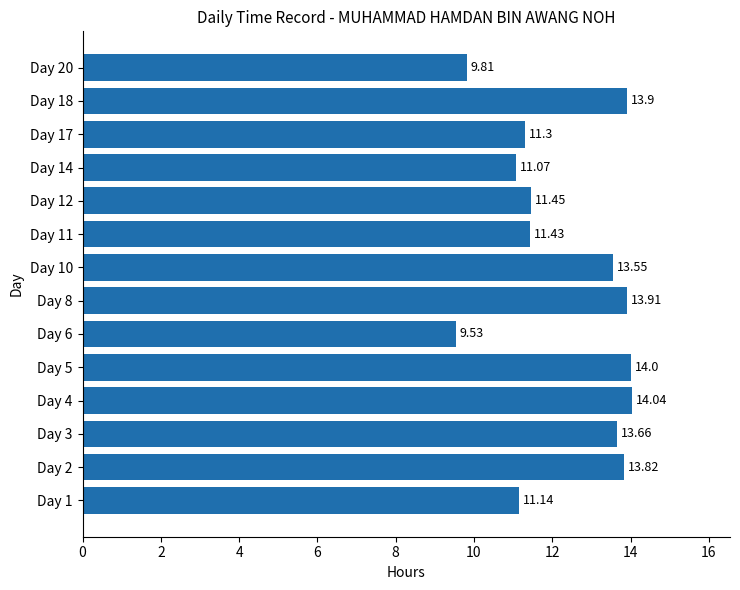

Rank the categories by value from lowest to highest.

Day 6, Day 20, Day 14, Day 1, Day 17, Day 11, Day 12, Day 10, Day 3, Day 2, Day 18, Day 8, Day 5, Day 4